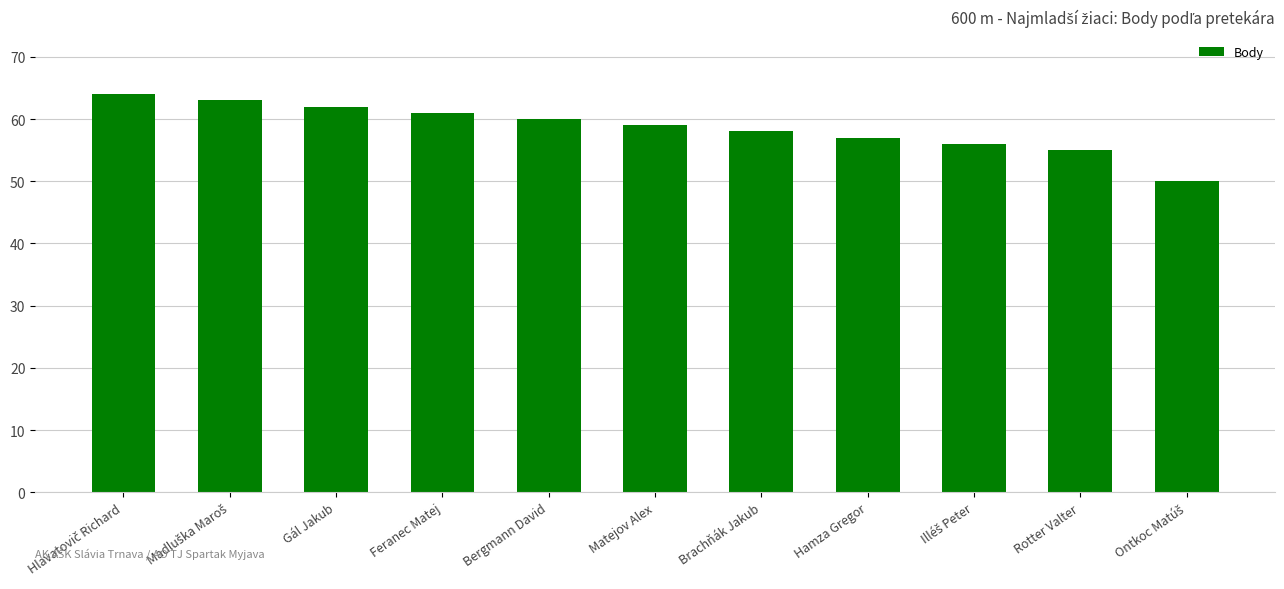

What is the difference between the second highest and minimum values?

13